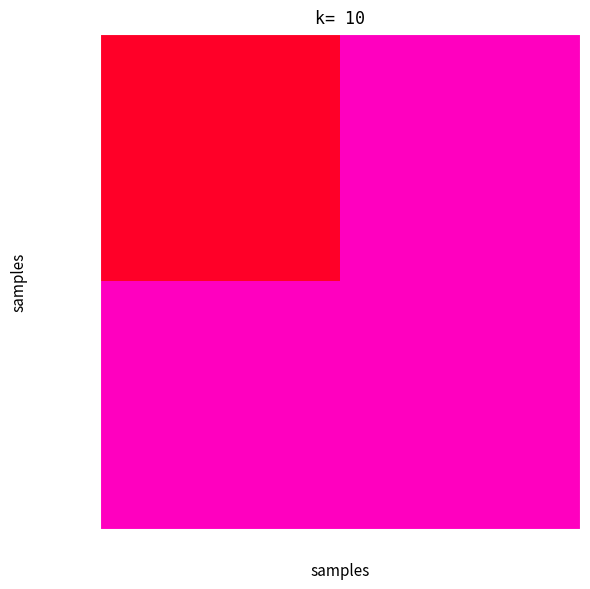

List the series in order of their peak value, lowest first.

2263b050..., 8b758547...